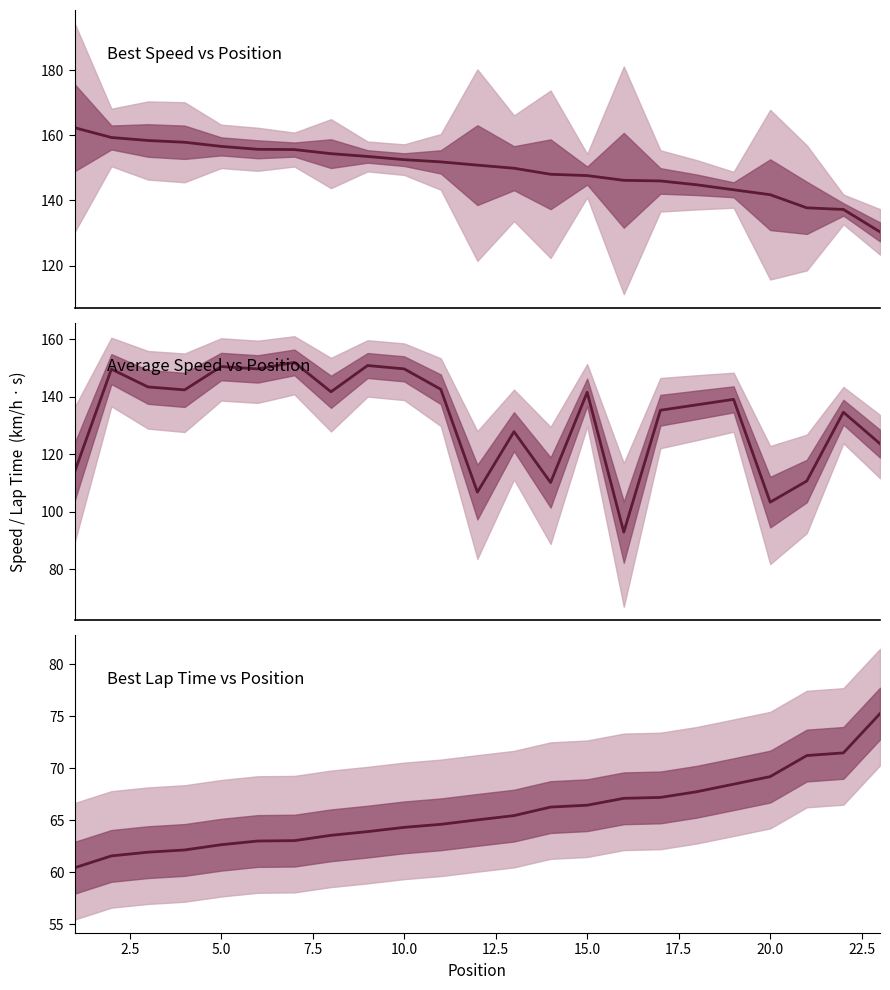

Is this an area chart (filled region under the line)?

No